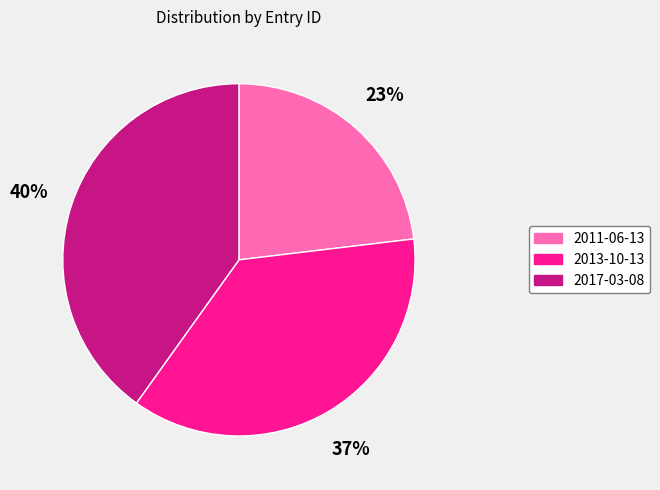

To the nearest percent, what portion does 2011-06-13 represent?

23%